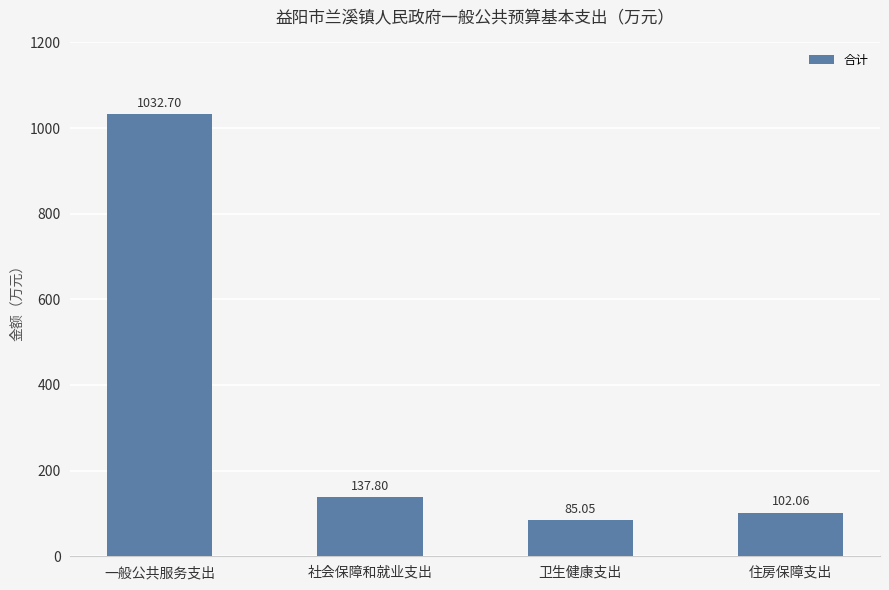

What is the sum of the values at 住房保障支出 and 卫生健康支出?

187.1